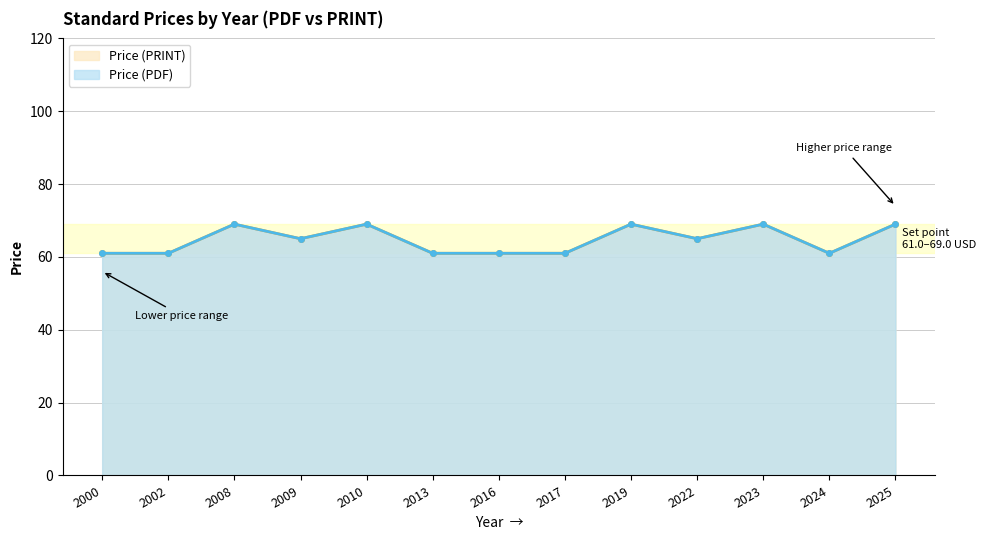

What is the difference between the maximum and minimum values in the Price (PRINT) series?

8